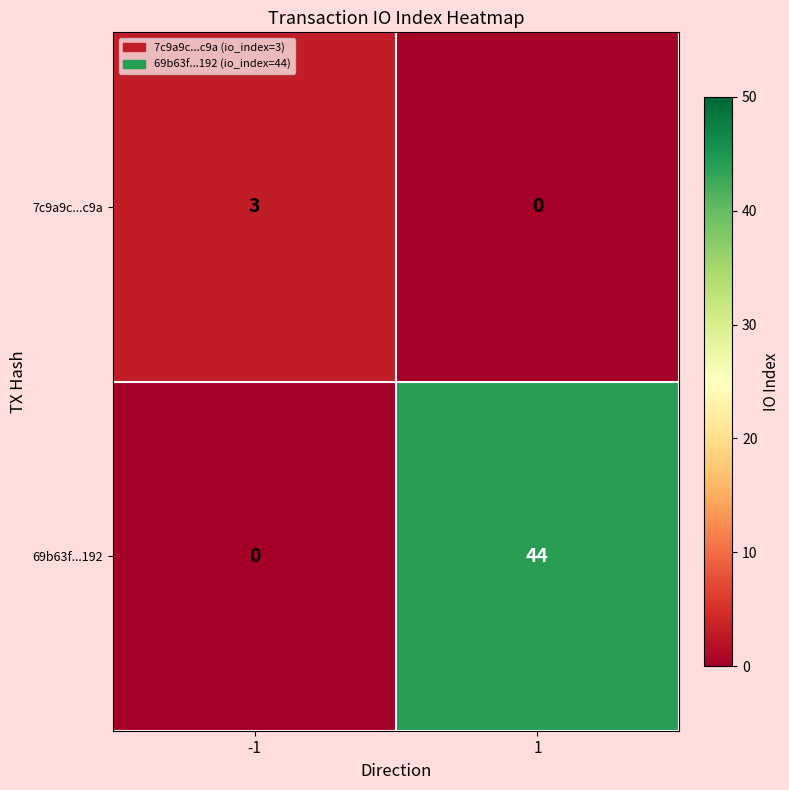

Rank the series by their average value, from highest to lowest.

69b63f...192, 7c9a9c...c9a